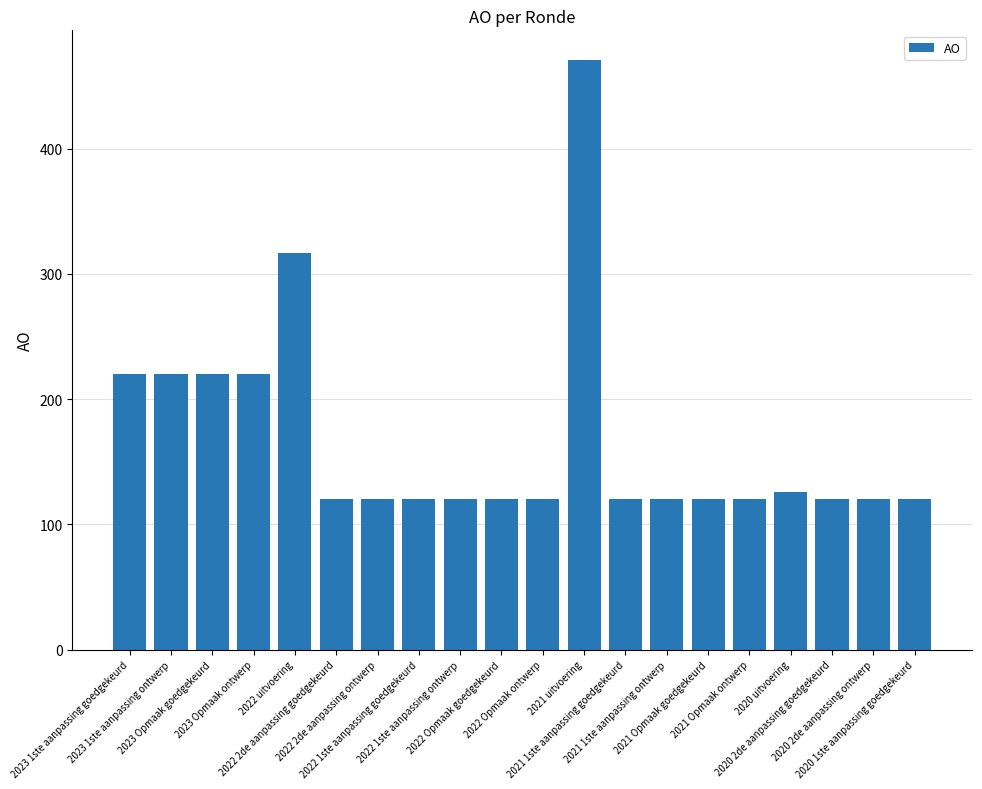

Are the bars horizontal?

No